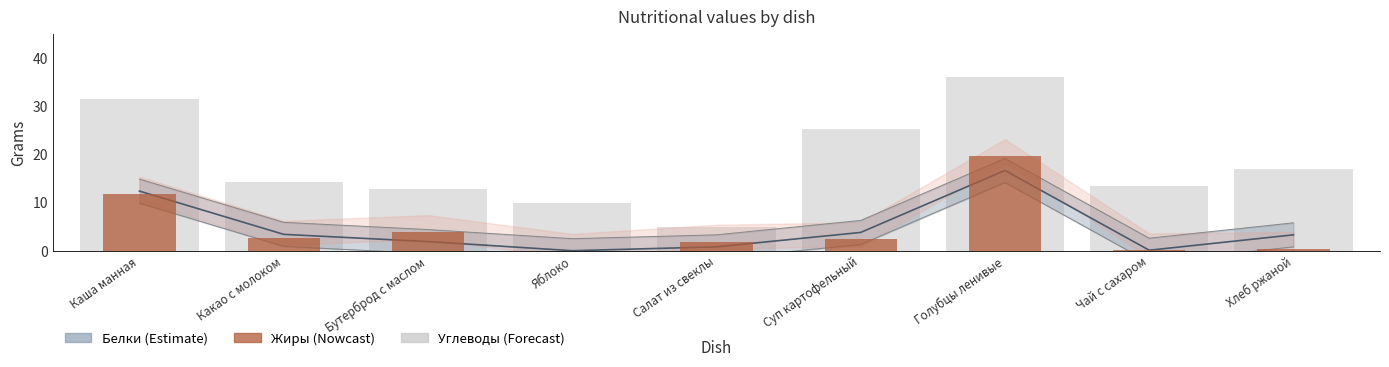

The Углеводы series shows 17.1 at Бутерброд с маслом. True or false?

False